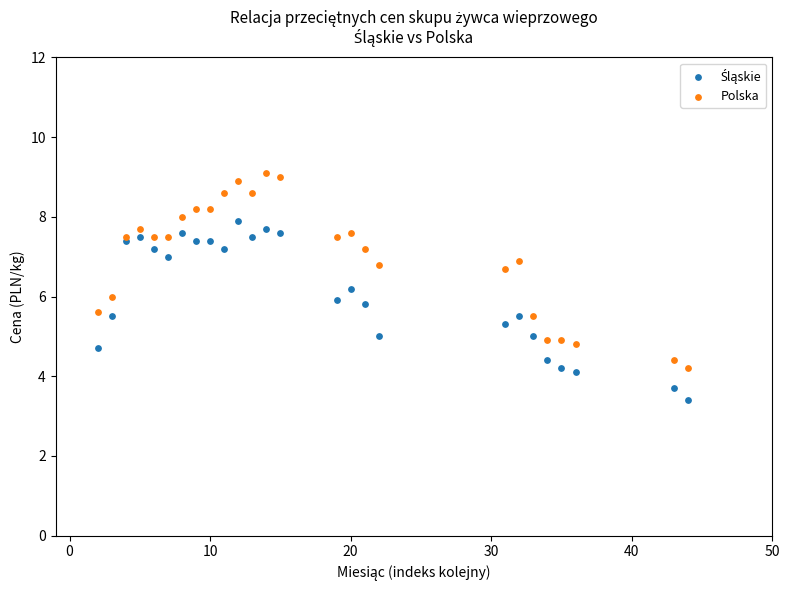

Which series reaches the maximum Y coordinate?

Polska